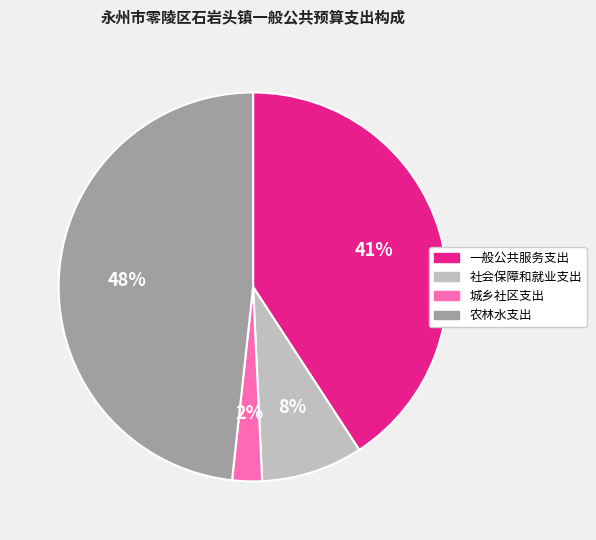

How many slices are in this pie chart?

4